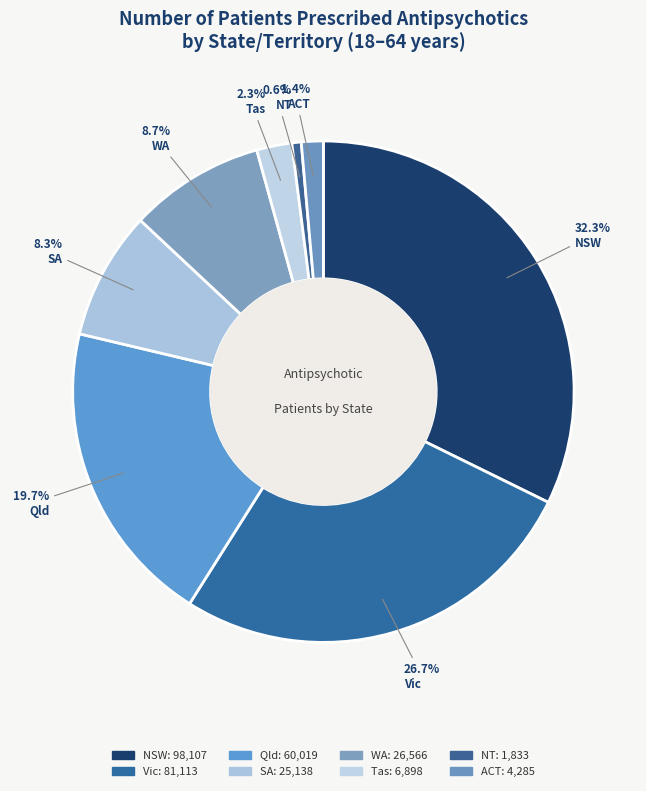

How many slices are in this pie chart?

8